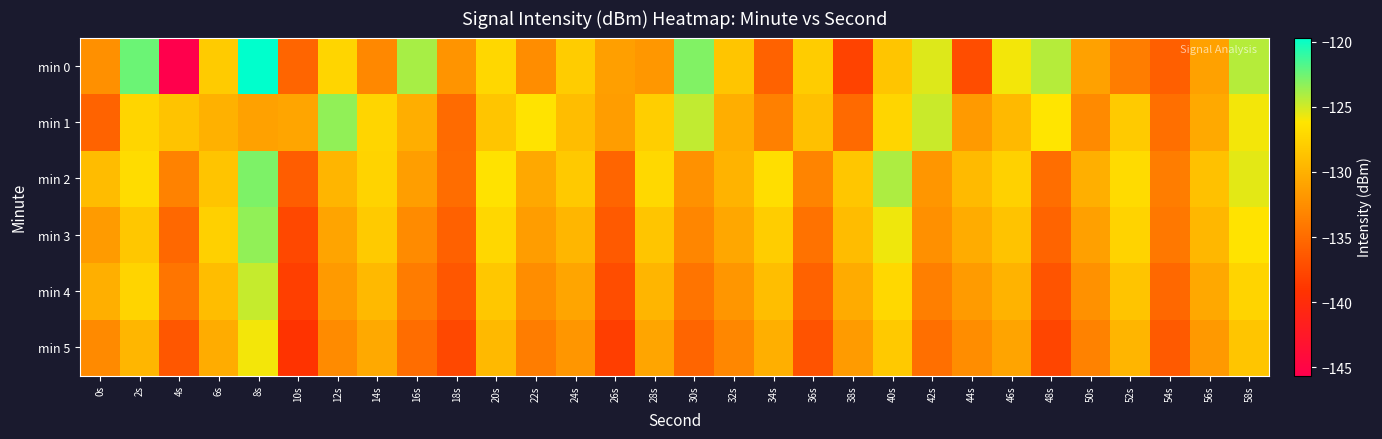

Count the number of data series in this chart.

6